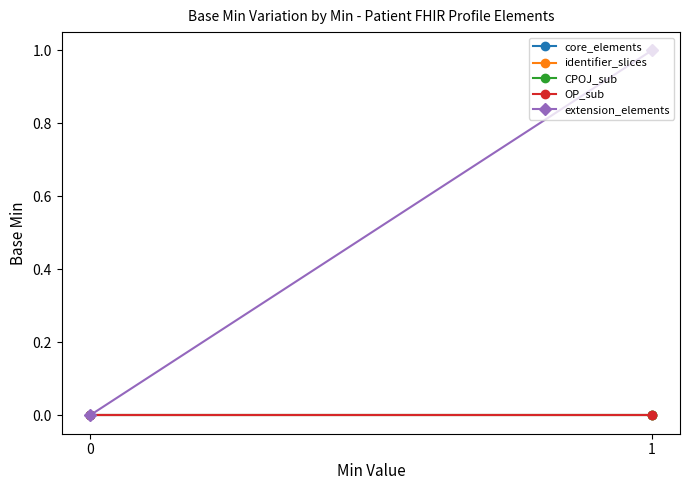

Rank the categories by OP_sub value from highest to lowest.

0, 1